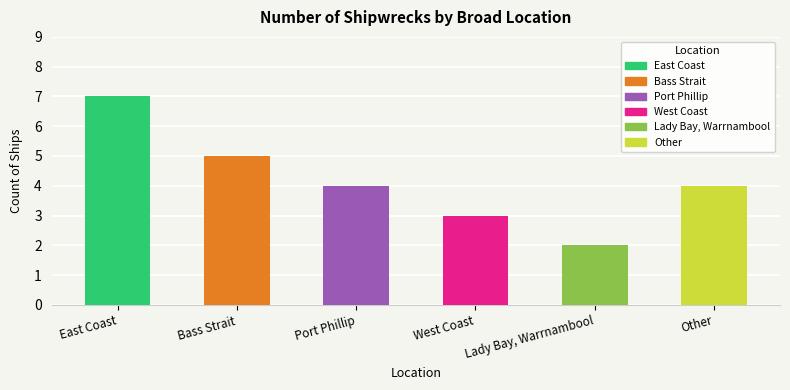

True or false: the data shows 7 at East Coast.

True